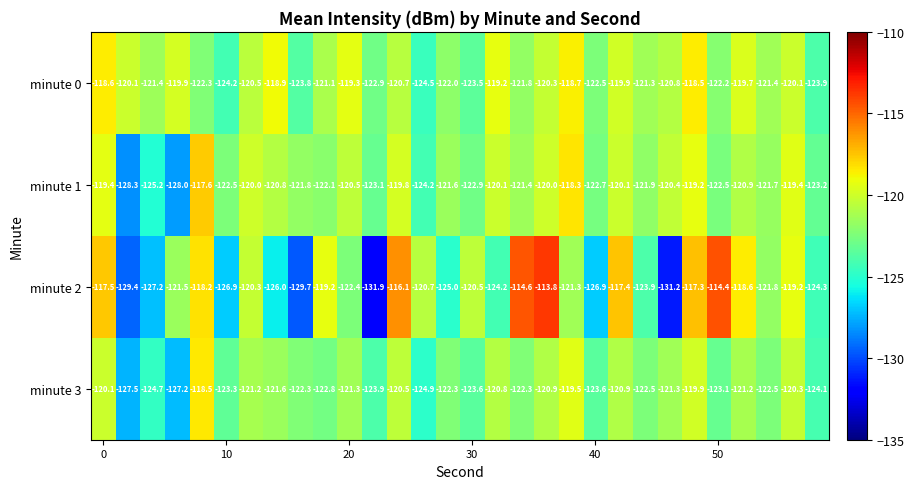

Which series has the widest spread of values?

minute 2